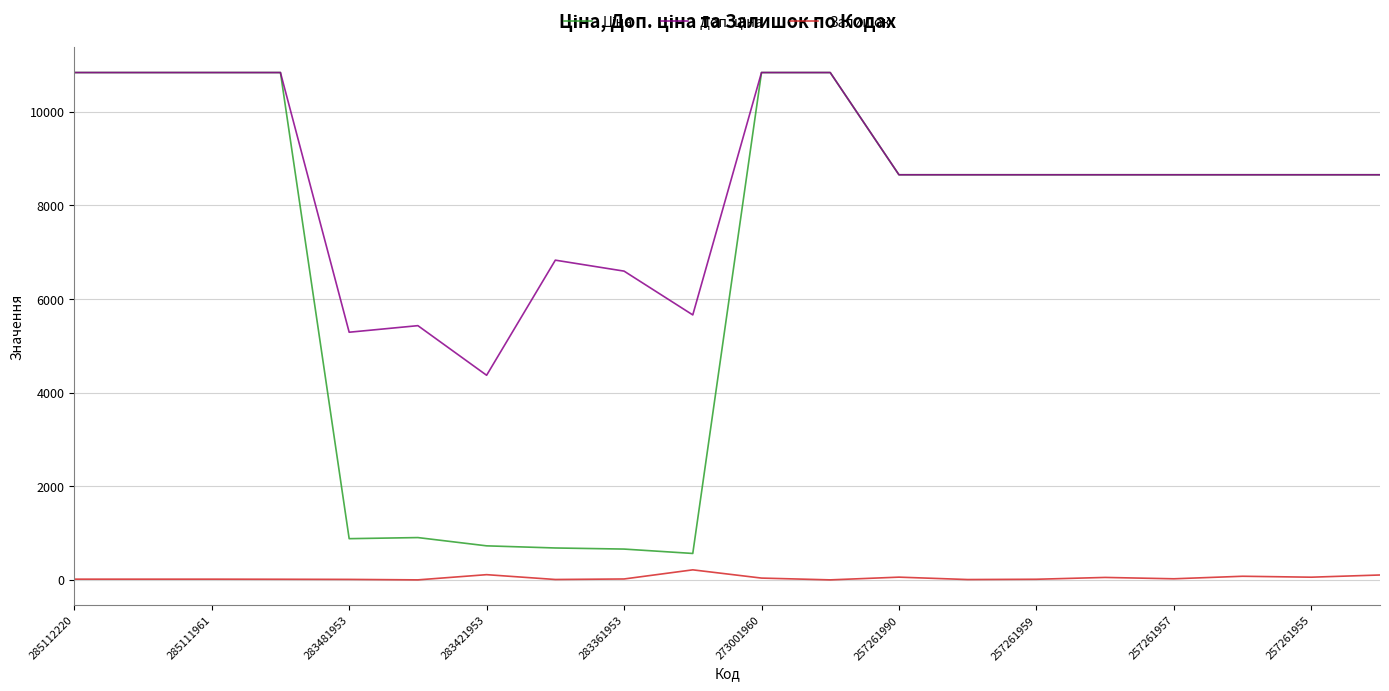

What is the greatest value displayed?

10840.1